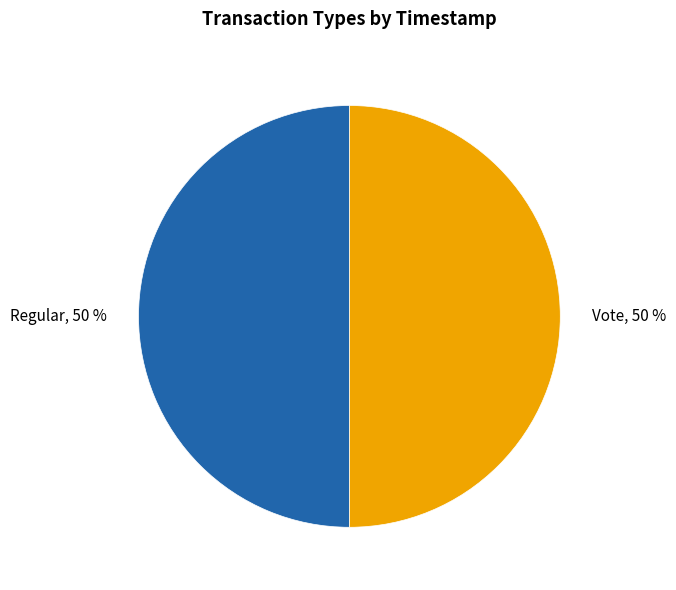

How many segments does this pie chart have?

2